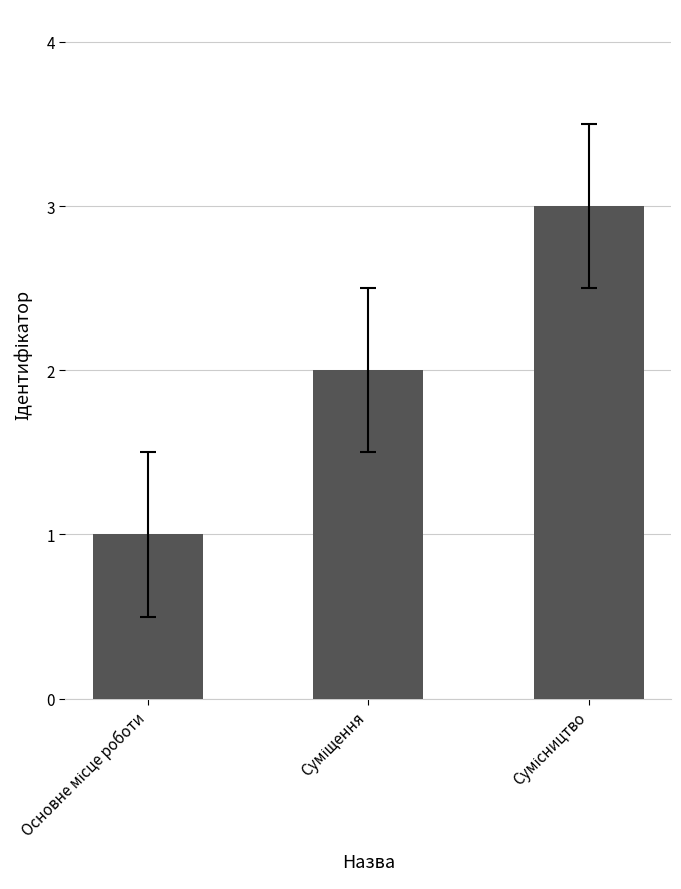

What is the maximum value shown in the chart?

3